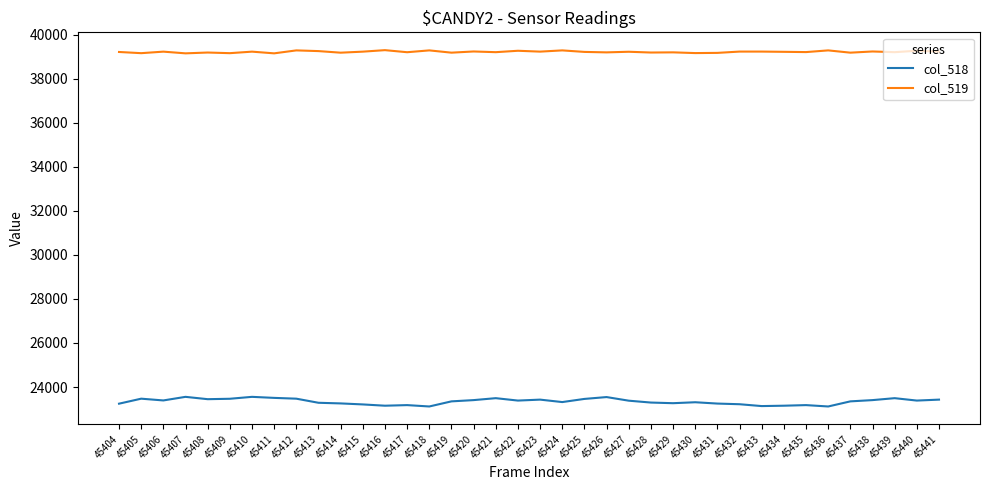

What is the greatest value displayed?

39290